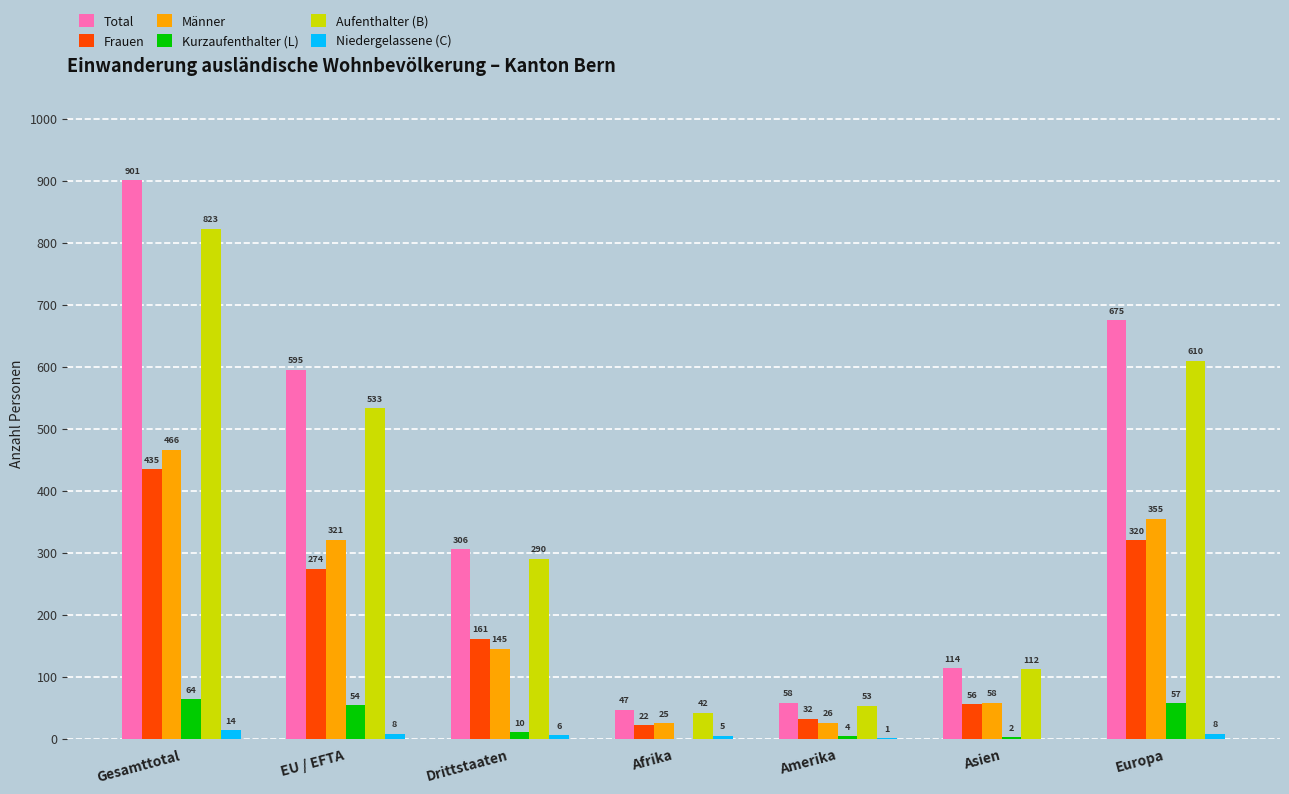

Which series has the widest spread of values?

Total